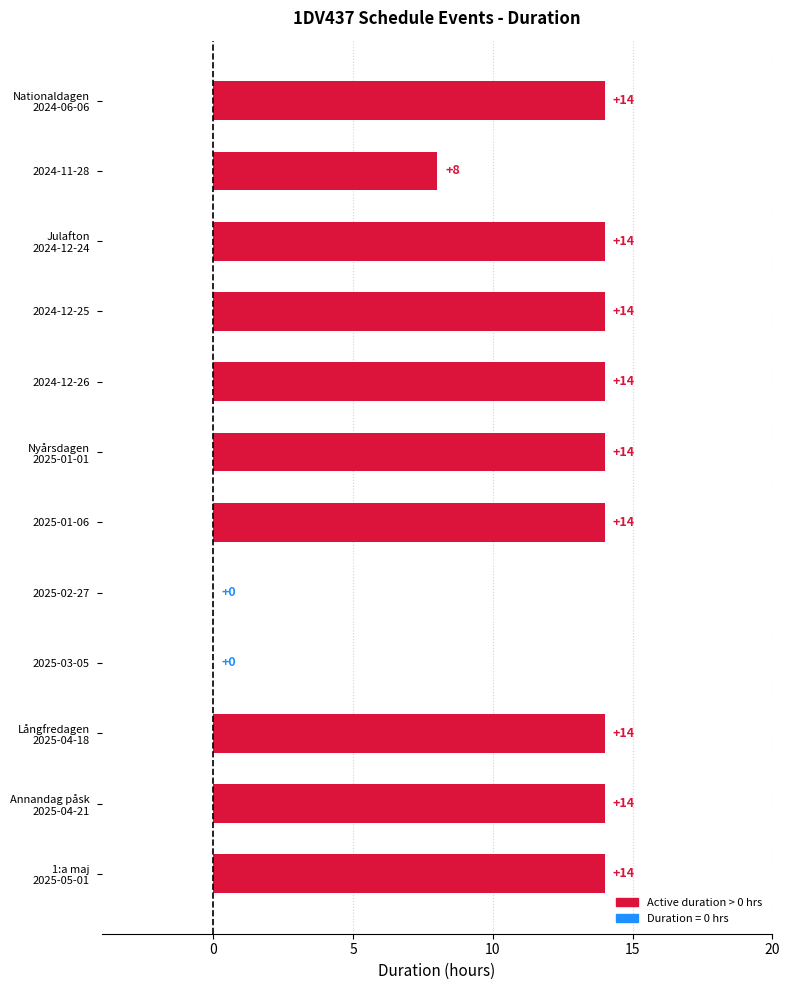

What is the greatest value displayed?

14